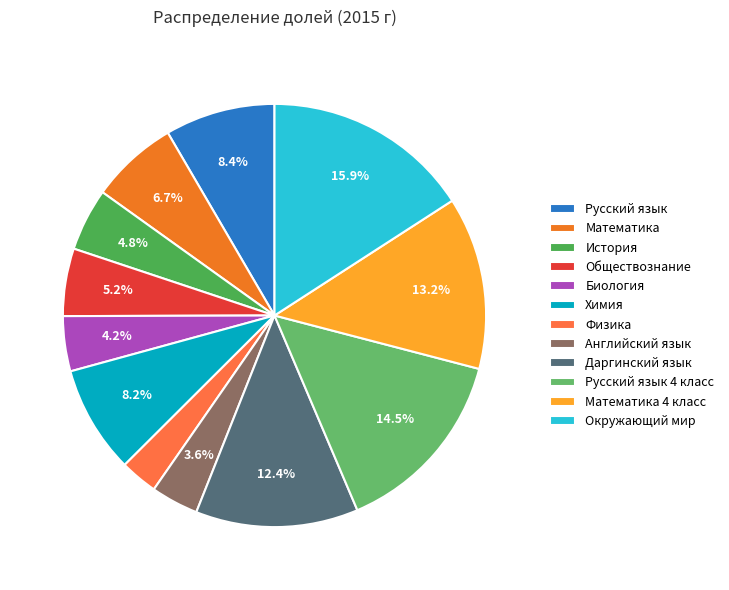

Is there a majority slice in this chart?

No